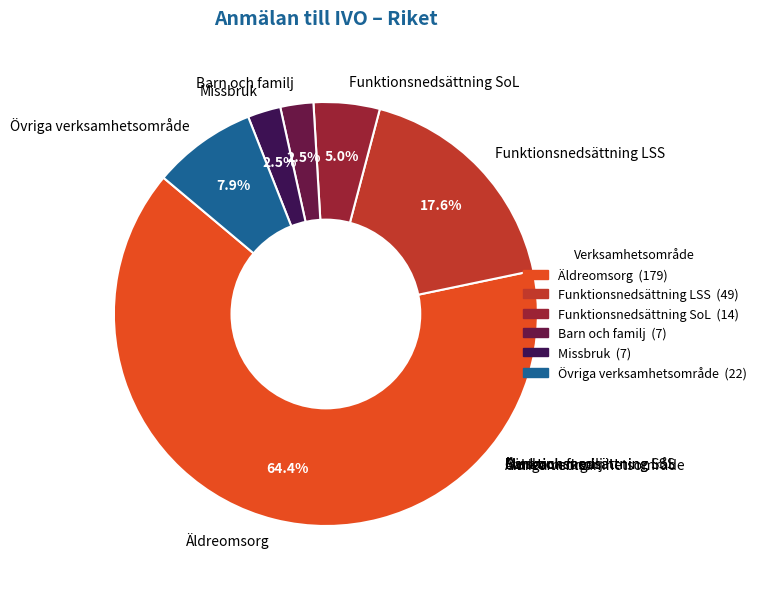

Which category has the biggest portion of the pie?

Äldreomsorg